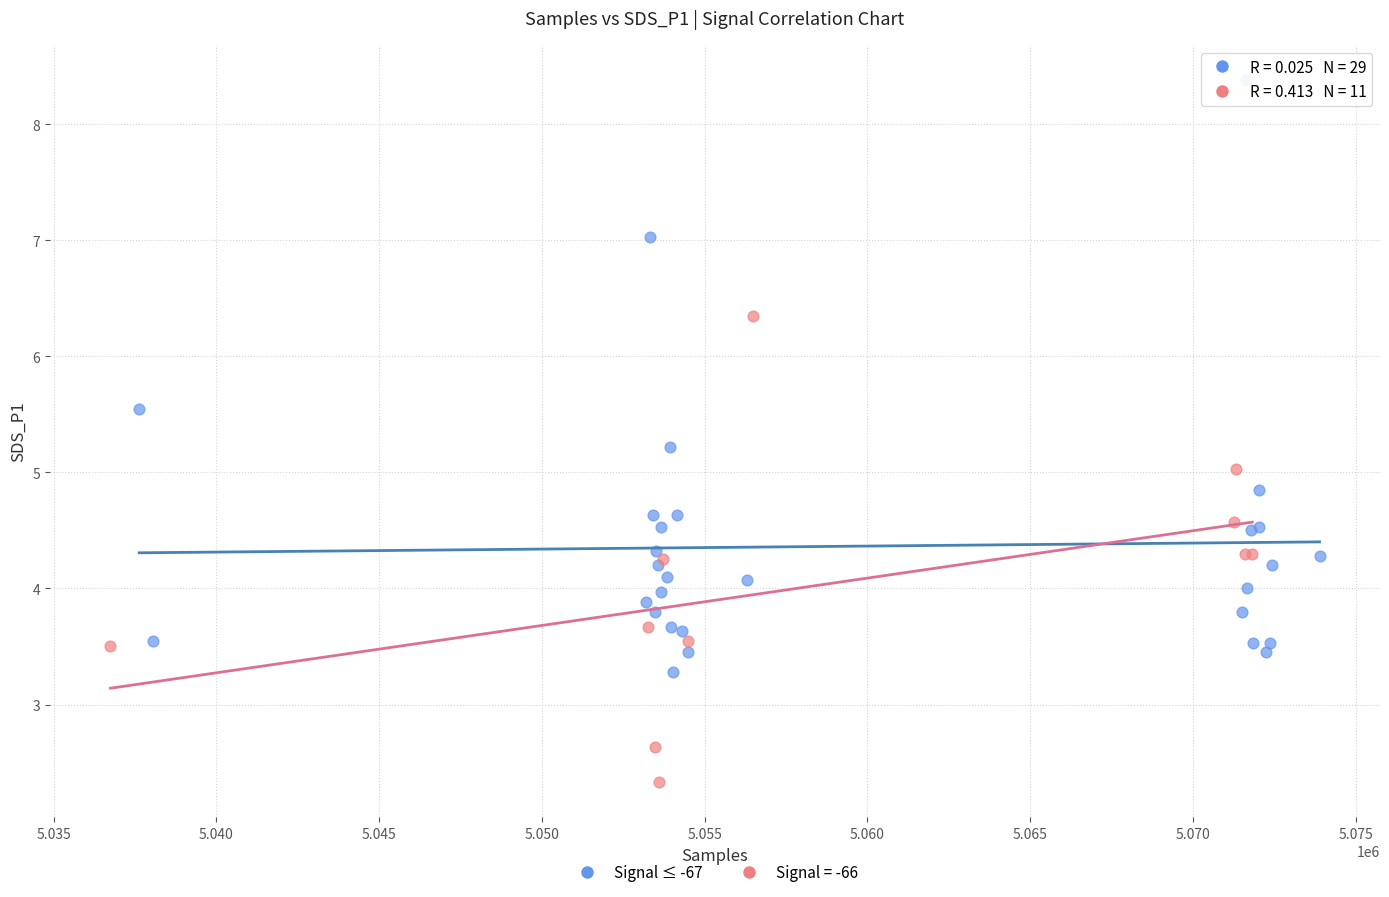

Which series reaches the minimum Y coordinate?

Signal = -66